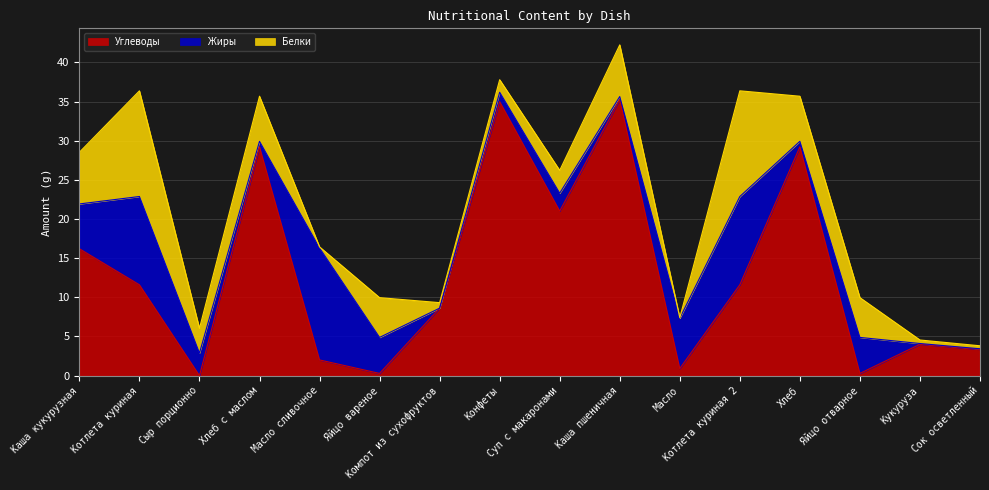

Reading left to right, extract all data points from this chart.

Углеводы: Каша кукурузная=16.2	Котлета куриная=11.6	Сыр порционно=0.0	Хлеб с маслом=29.2	Масло сливочное=2.0	Яйцо вареное=0.3	Компот из сухофруктов=8.6	Конфеты=35.0	Суп с макаронами=21.0	Каша пшеничная=35.3	Масло=0.9	Котлета куриная 2=11.6	Хлеб=29.2	Яйцо отварное=0.3	Кукуруза=4.0	Сок осветленный=3.4
Жиры: Каша кукурузная=5.7	Котлета куриная=11.3	Сыр порционно=2.9	Хлеб с маслом=0.7	Масло сливочное=14.3	Яйцо вареное=4.6	Компот из сухофруктов=0.0	Конфеты=1.2	Суп с макаронами=2.3	Каша пшеничная=0.4	Масло=6.4	Котлета куриная 2=11.3	Хлеб=0.7	Яйцо отварное=4.6	Кукуруза=0.1	Сок осветленный=0.1
Белки: Каша кукурузная=6.6	Котлета куриная=13.5	Сыр порционно=3.2	Хлеб с маслом=5.8	Масло сливочное=0.1	Яйцо вареное=5.1	Компот из сухофруктов=0.7	Конфеты=1.6	Суп с макаронами=2.9	Каша пшеничная=6.6	Масло=0.1	Котлета куриная 2=13.5	Хлеб=5.8	Яйцо отварное=5.1	Кукуруза=0.5	Сок осветленный=0.4